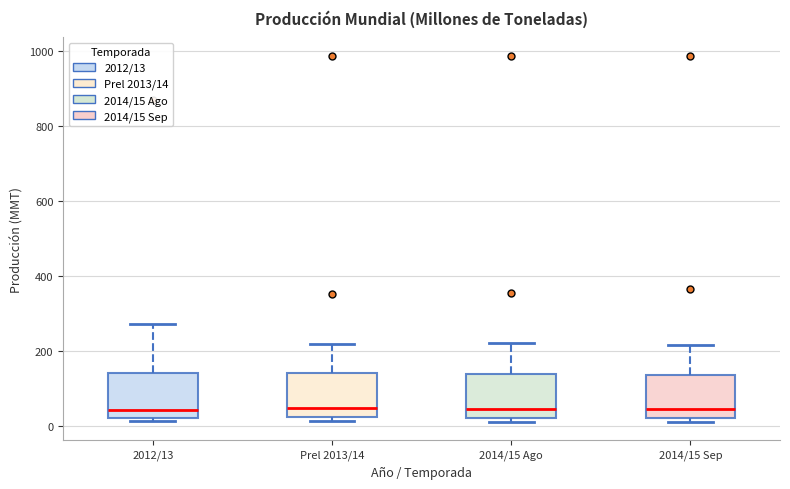

Where is the lower edge of the box for 2014/15 Ago on the y-axis? The values are not printed on the chart, so give them approximately, as read against the axis.

20